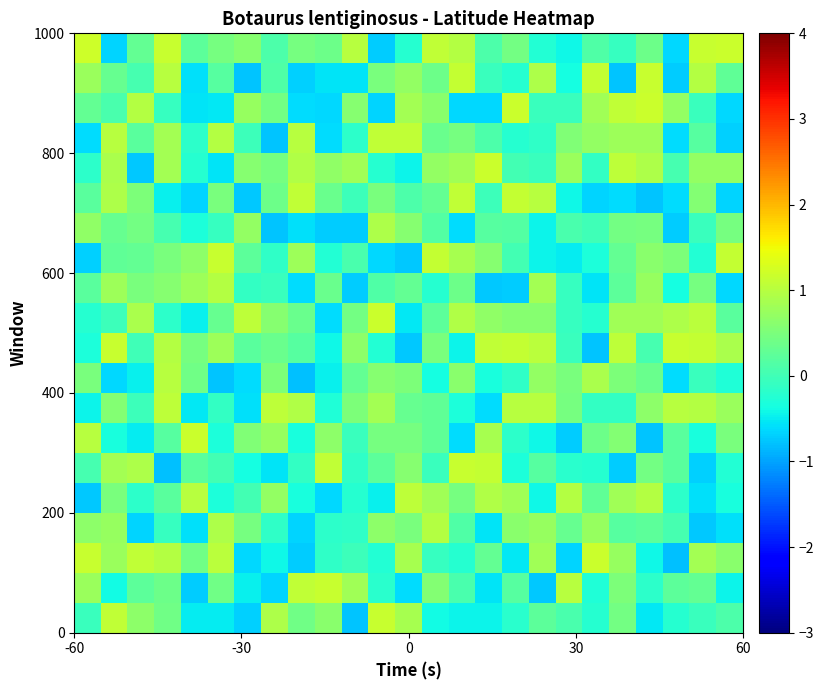

At how many categories does at least one series exceed 0?

25